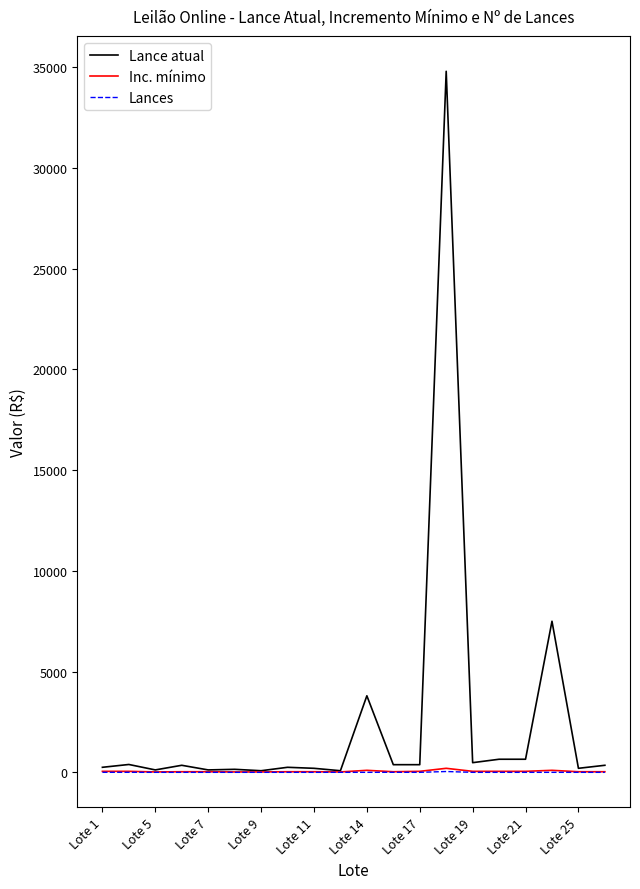

Which series has the widest spread of values?

Lance atual